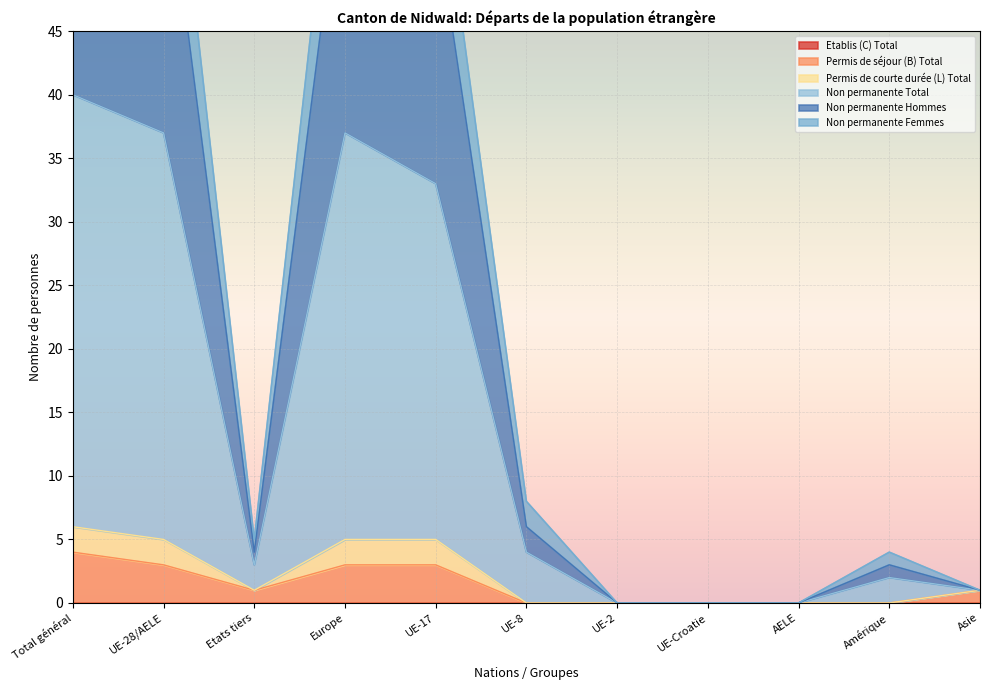

Between Etats tiers and UE-2, which is larger?

Etats tiers